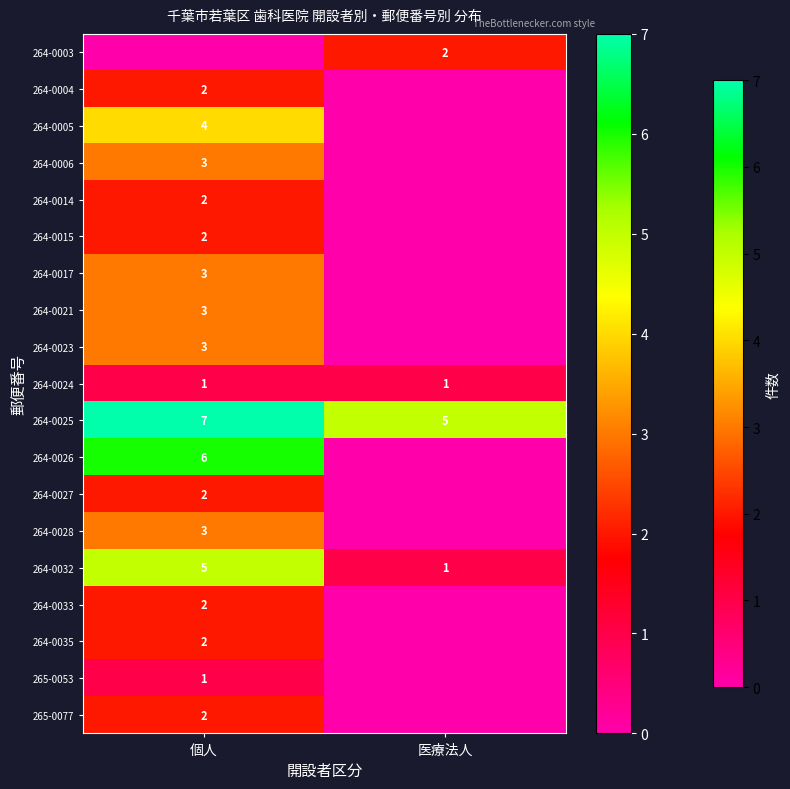

Rank the categories by 264-0032 value from highest to lowest.

個人, 医療法人